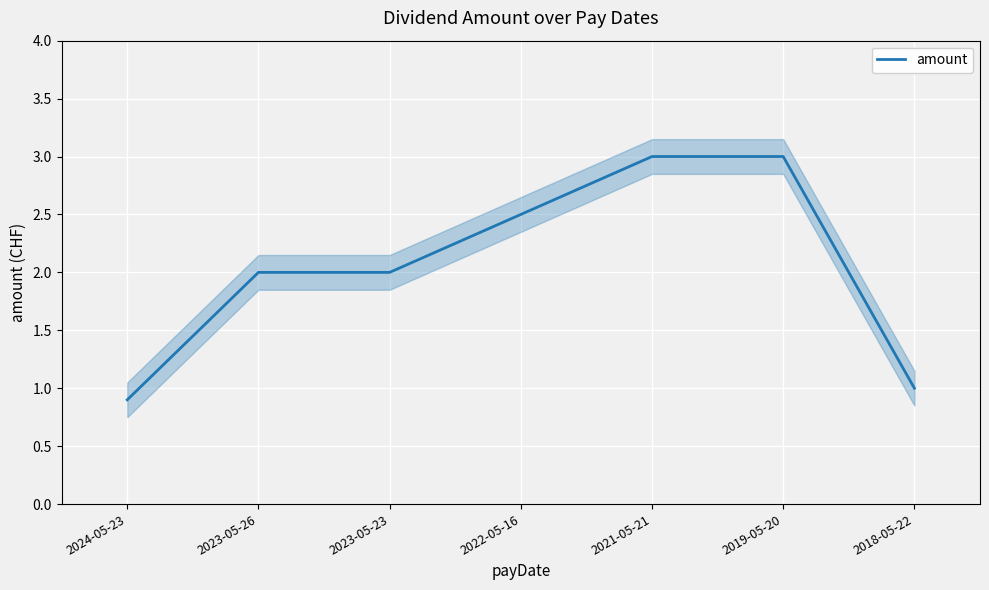

Read the value at 2018-05-22.

1.0